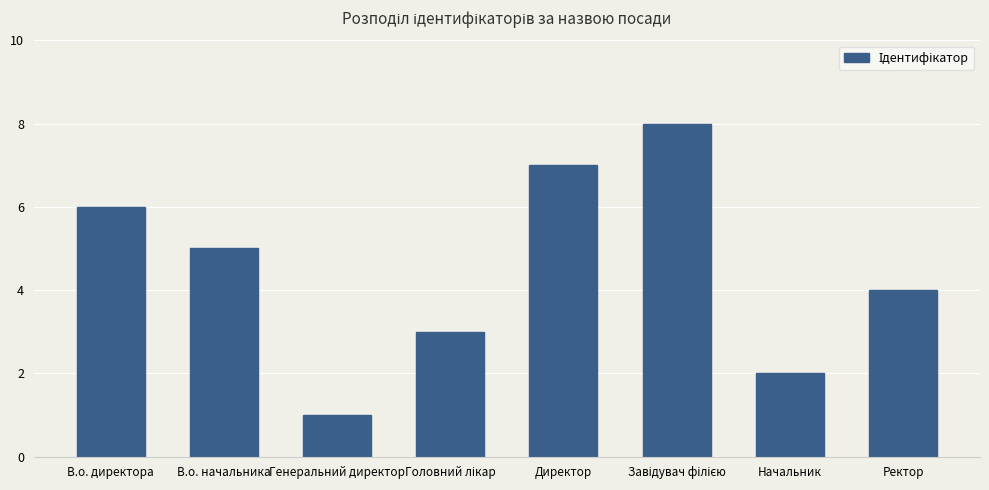

What is the greatest value displayed?

8